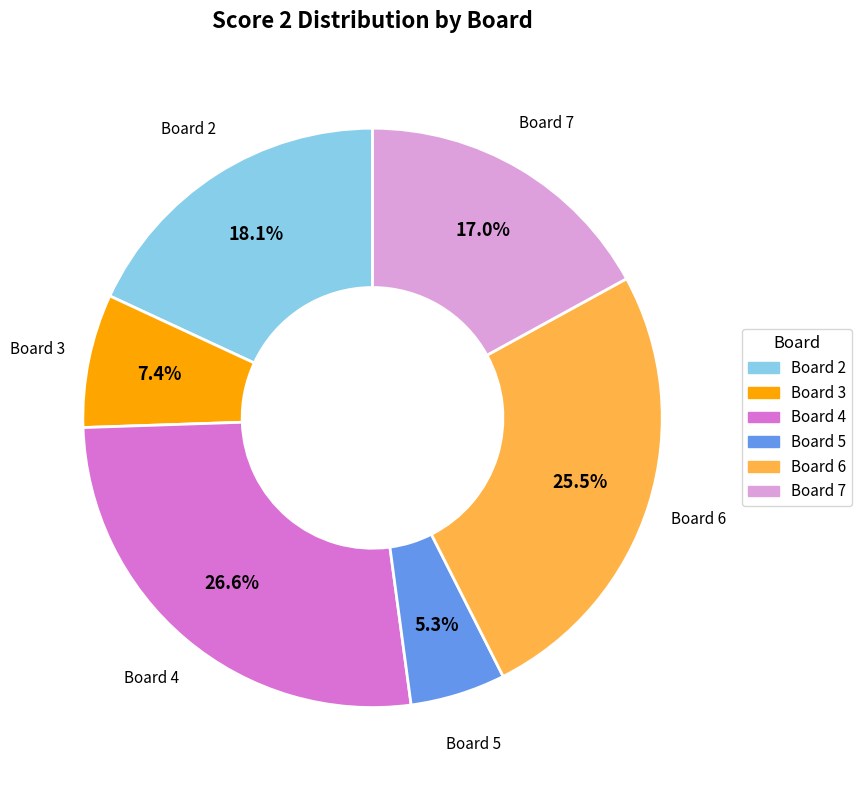

Do Board 5 and Board 7 together represent more than half of the pie?

No